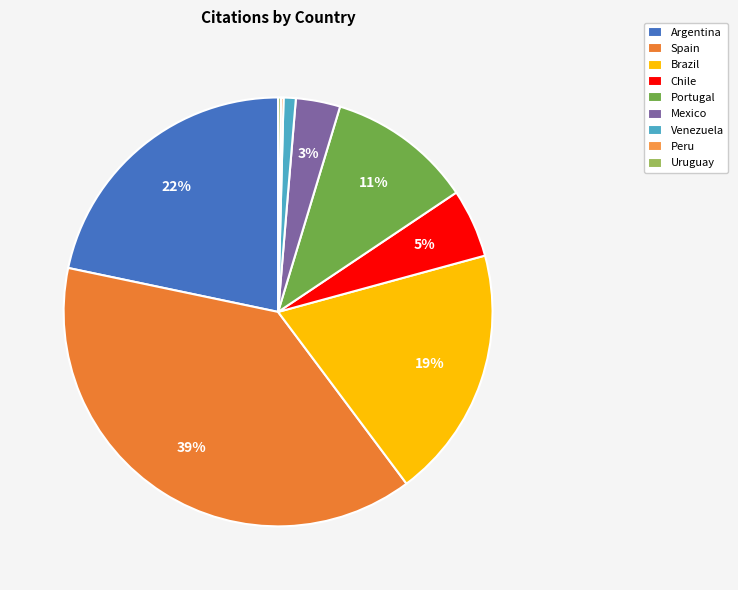

To the nearest percent, what is the average slice percentage?

11%